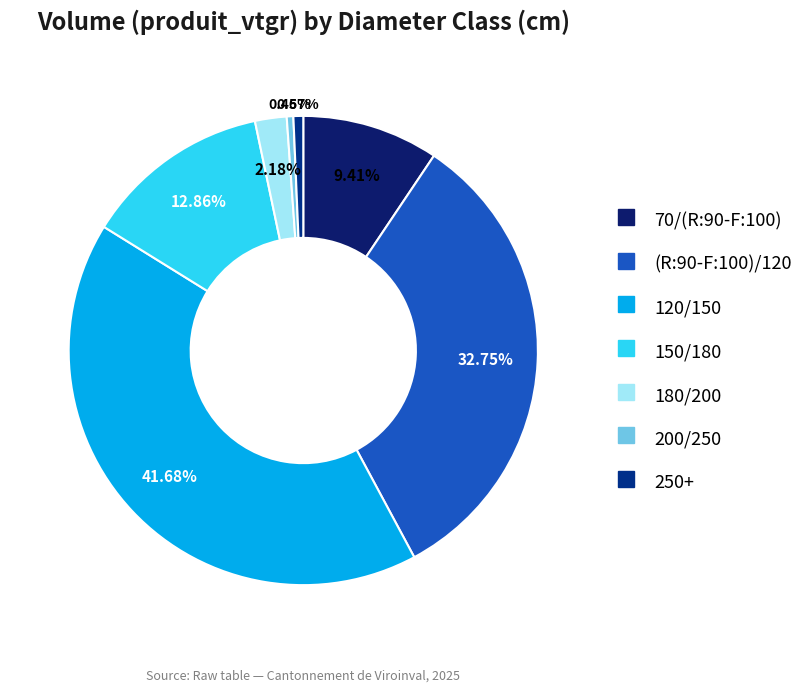

Which has a higher value, 250+ or 120/150?

120/150